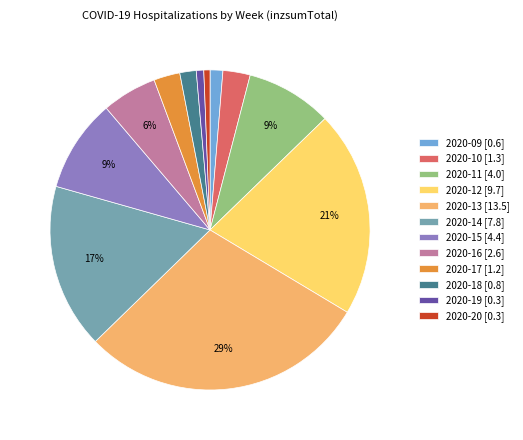

True or false: 2020-20 accounts for 26% of the total.

False